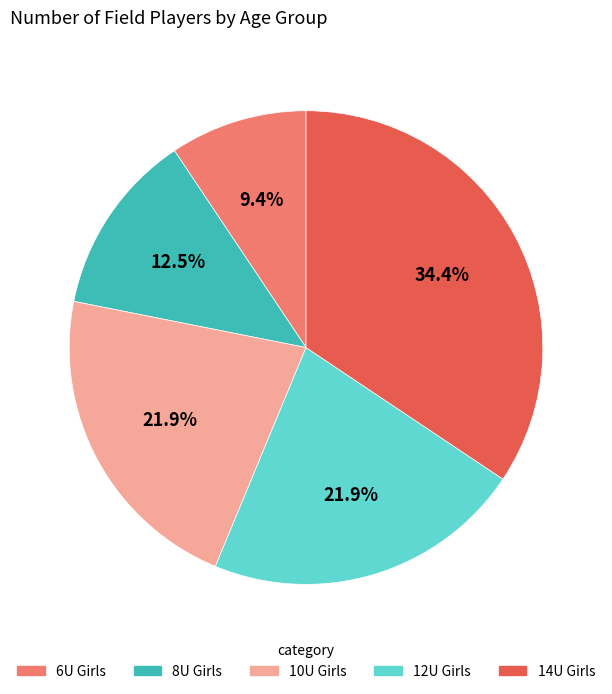

Combined, do 6U Girls and 14U Girls account for over 50%?

No